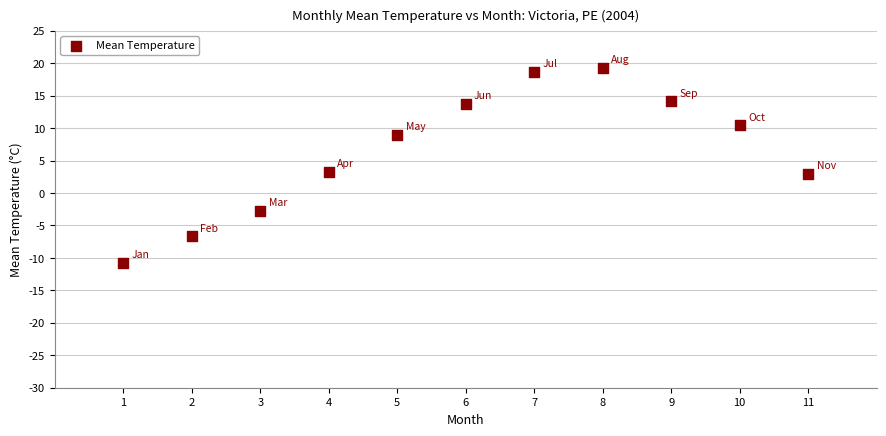

What is the range of X values (max minus min)?

10.0